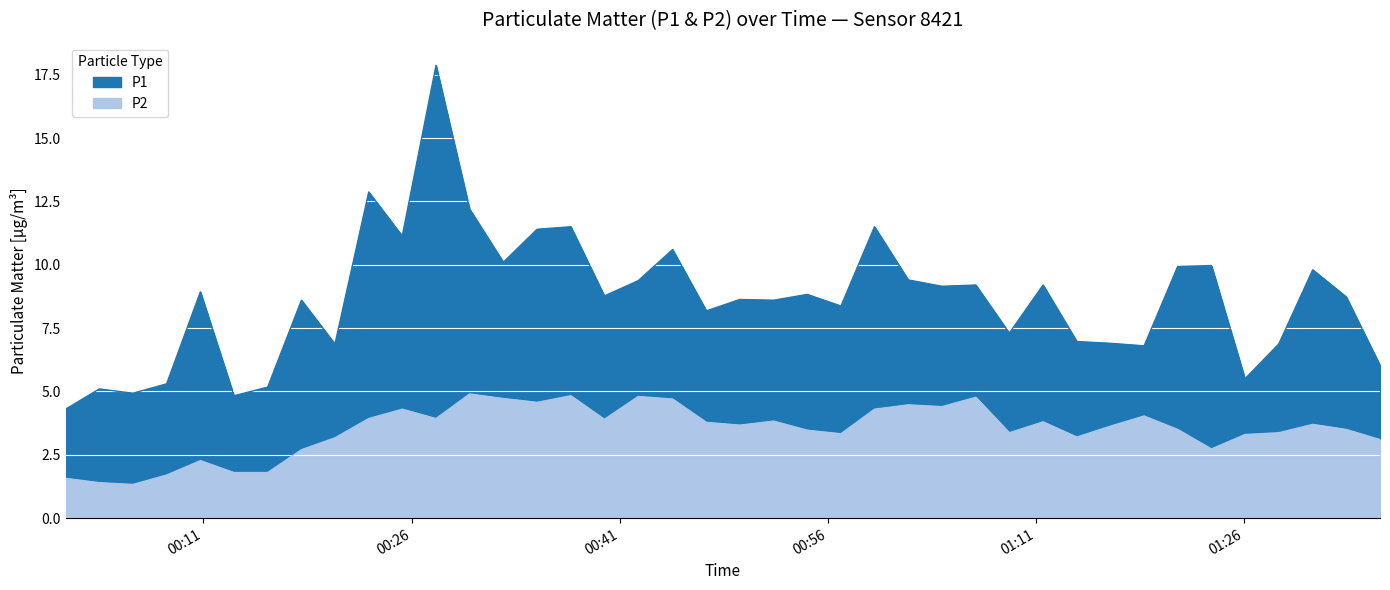

At 2024-01-27T00:56:57, list the series in order from largest to smallest.

P1, P2